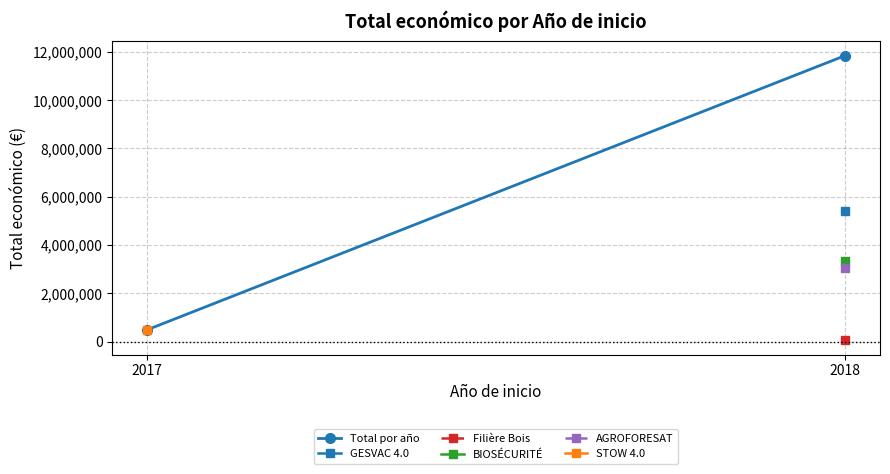

The chart shows a value of 19262779 at 2018. True or false?

False